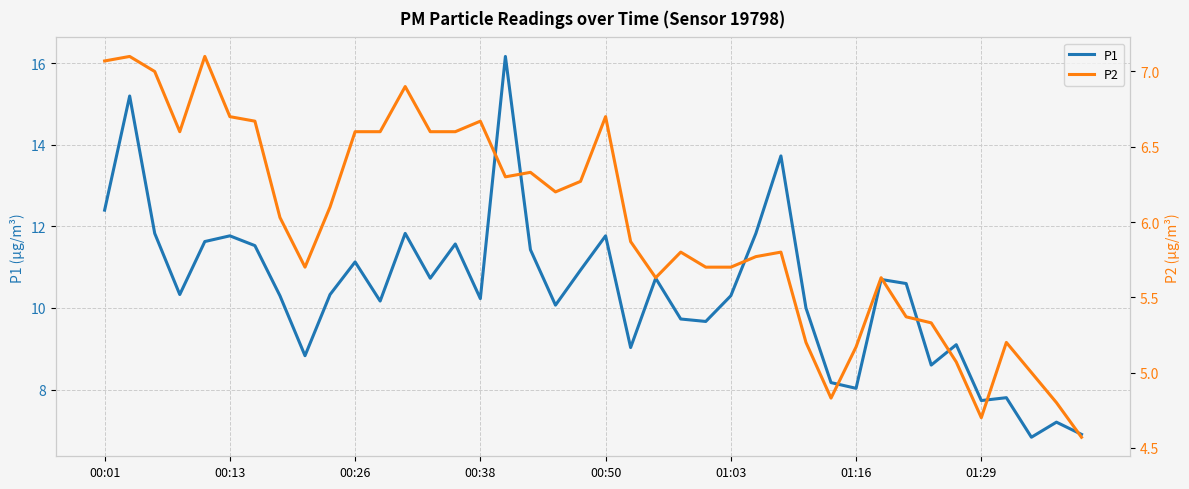

How many values in the P2 series exceed 6?

20